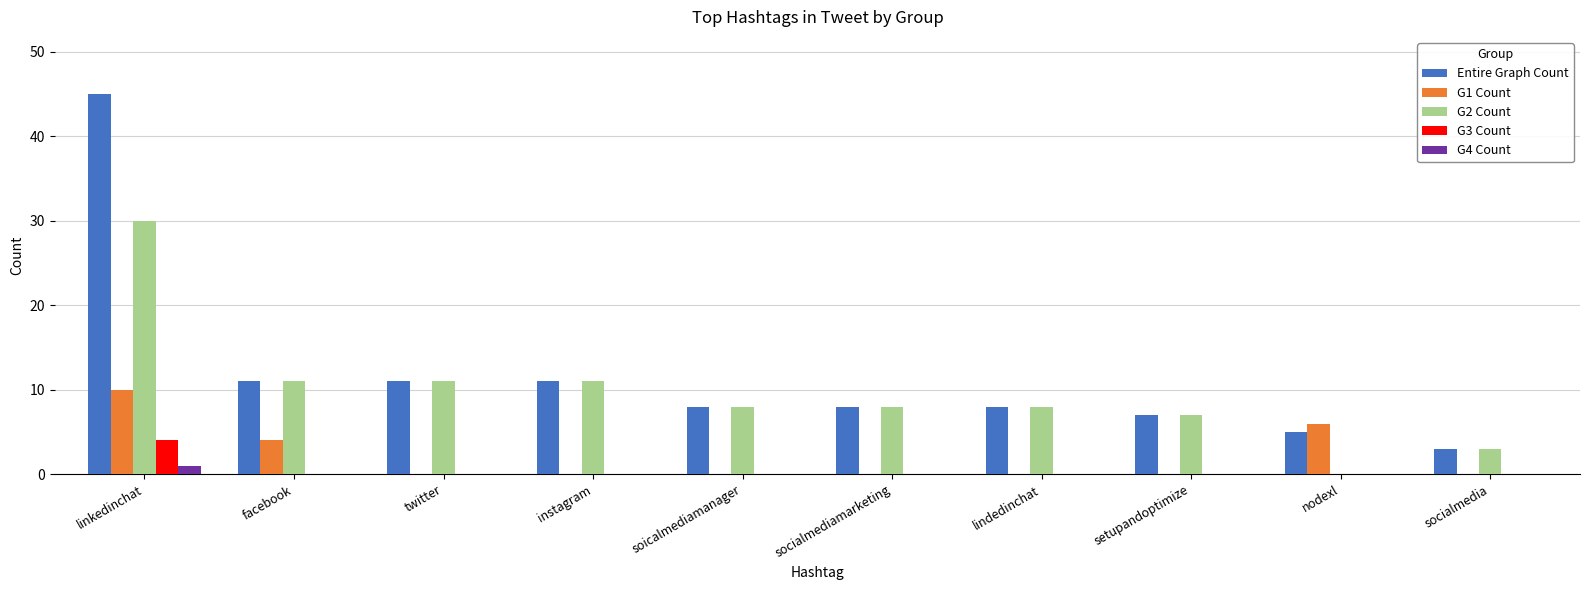

What is the sum of the G2 Count values at socialmedia and setupandoptimize?

10